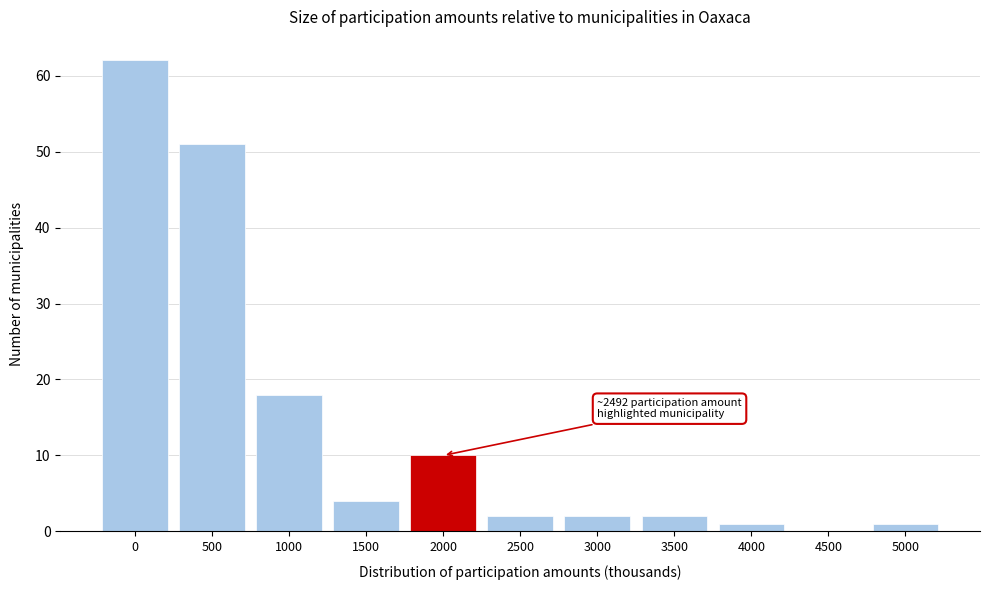

Reading right to left, list all the values displayed in this chart.

5000=1	4500=0	4000=1	3500=2	3000=2	2500=2	2000=10	1500=4	1000=18	500=51	0=62